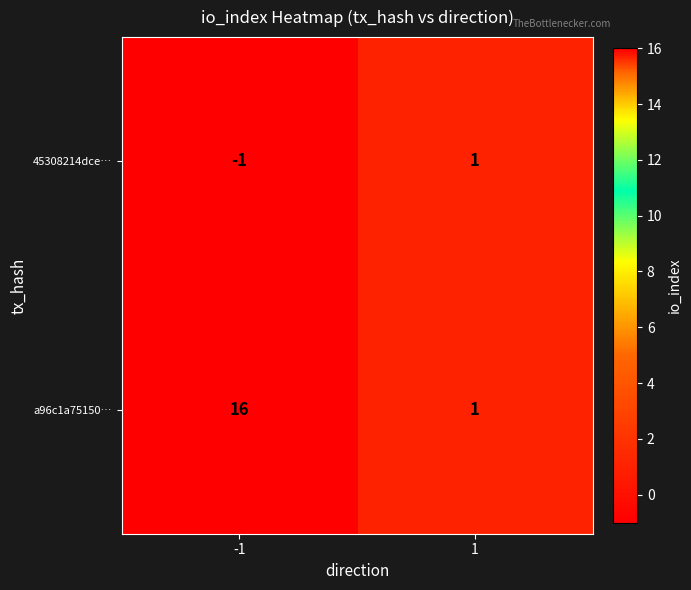

Count the number of data series in this chart.

2